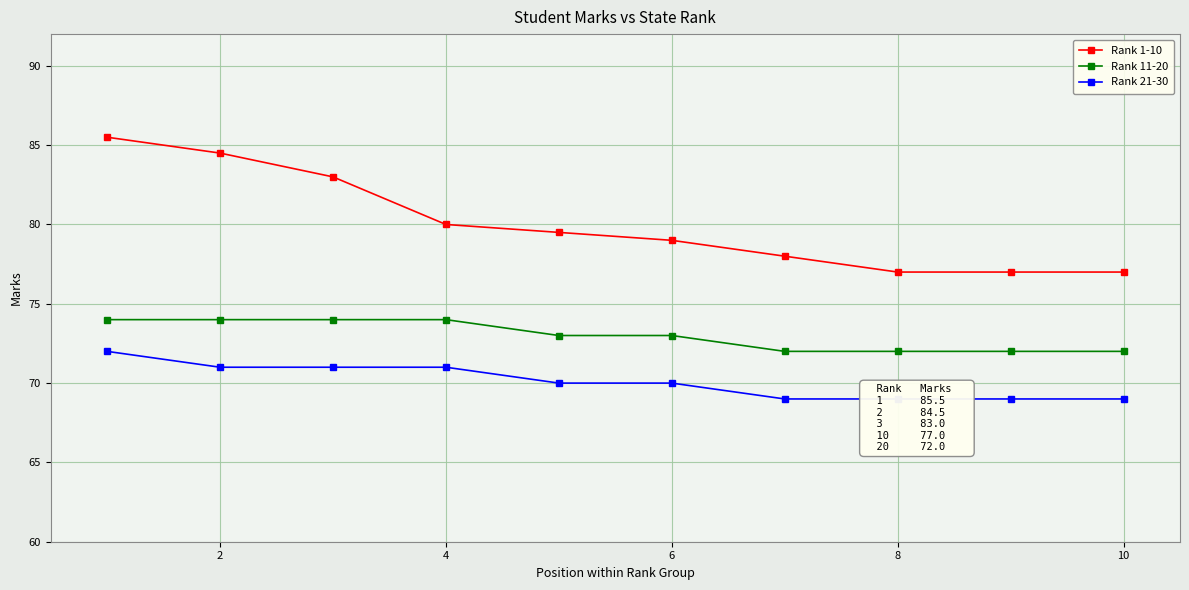

True or false: Rank 1-10 has a value of 123.2 at 2.

False